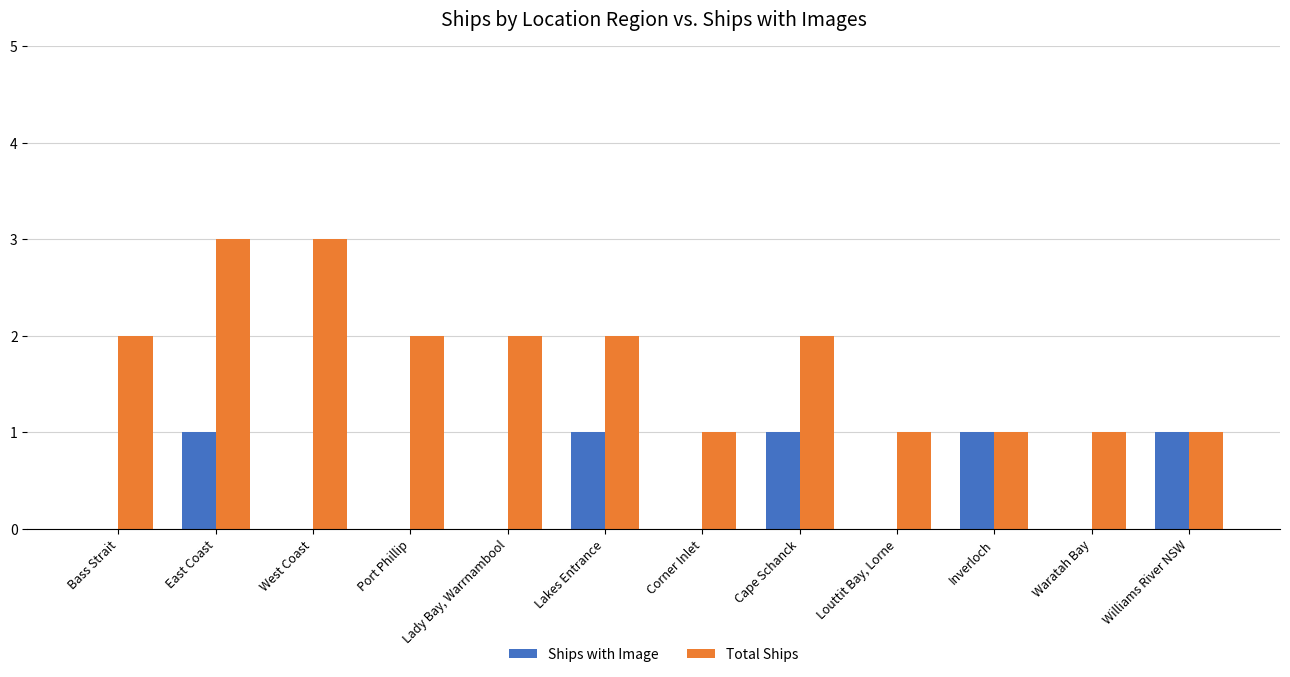

What is the sum of the Total Ships values at West Coast and Waratah Bay?

4